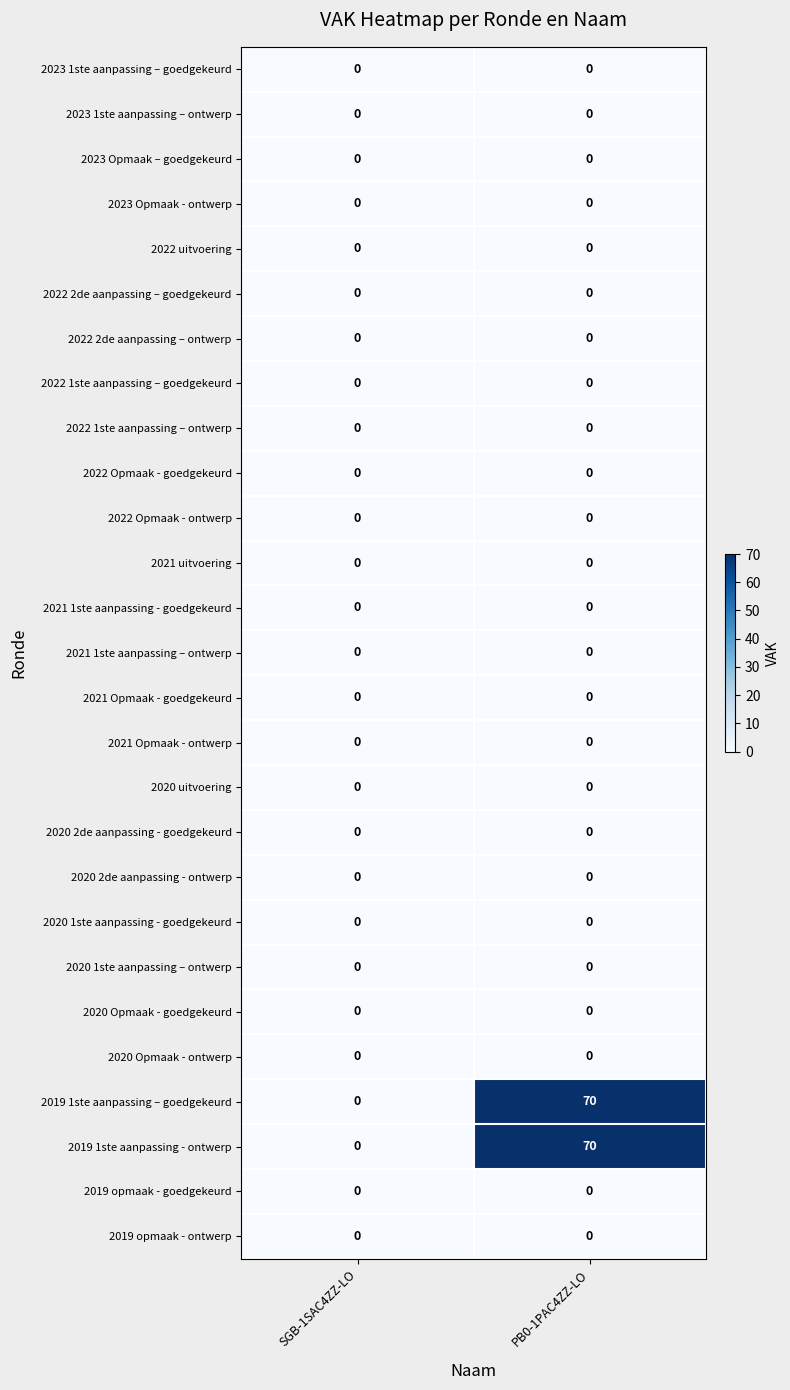

At which category is the sum across all series the highest?

PB0-1PAC4ZZ-LO